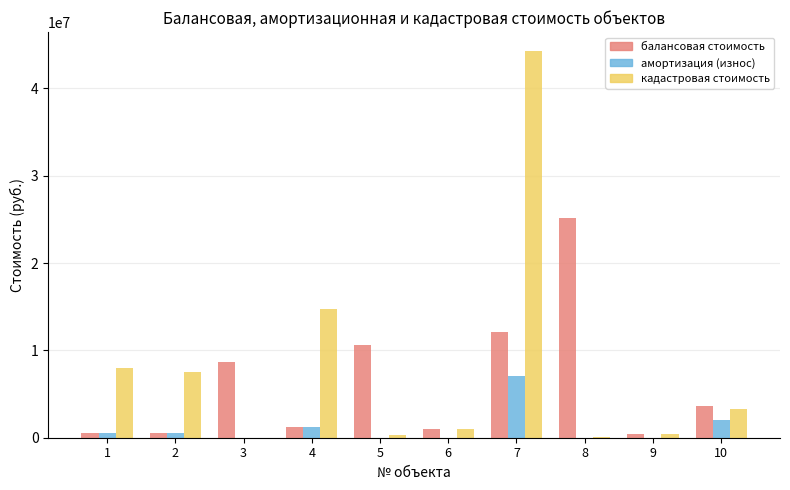

What is the greatest value displayed?

44231737.5